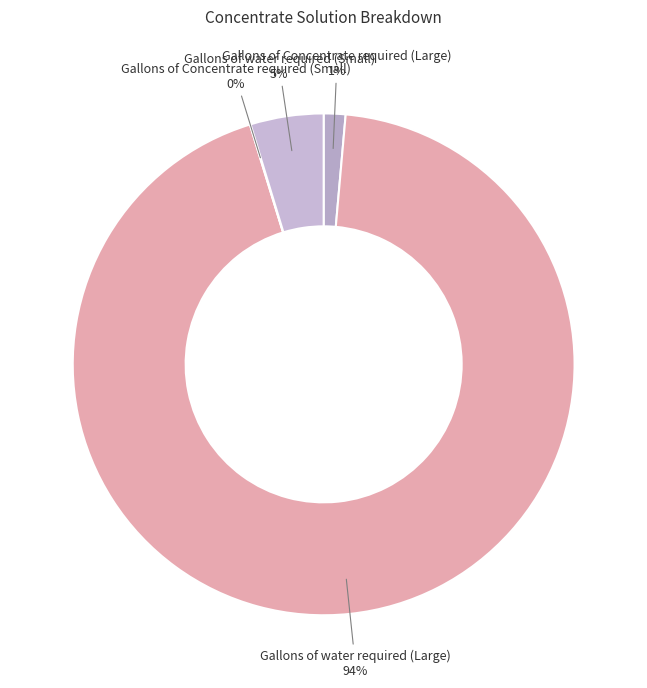

Does any single category account for the majority?

Yes